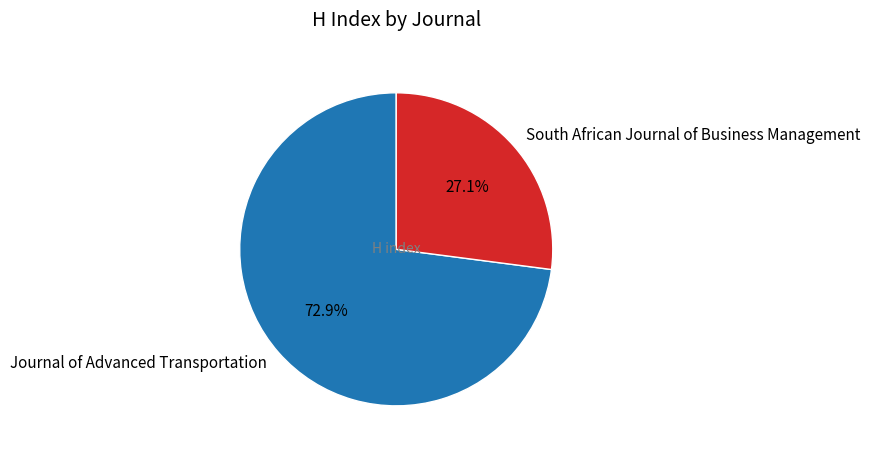

Is it true that South African Journal of Business Management is 32% of the pie?

False